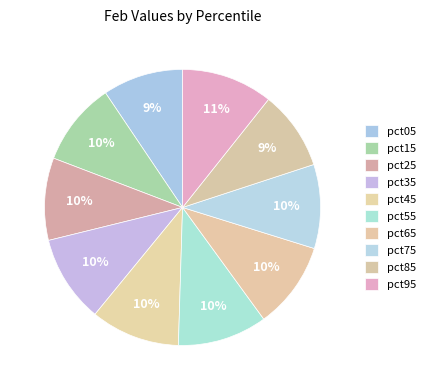

Does pct35 represent more than half of the total?

No